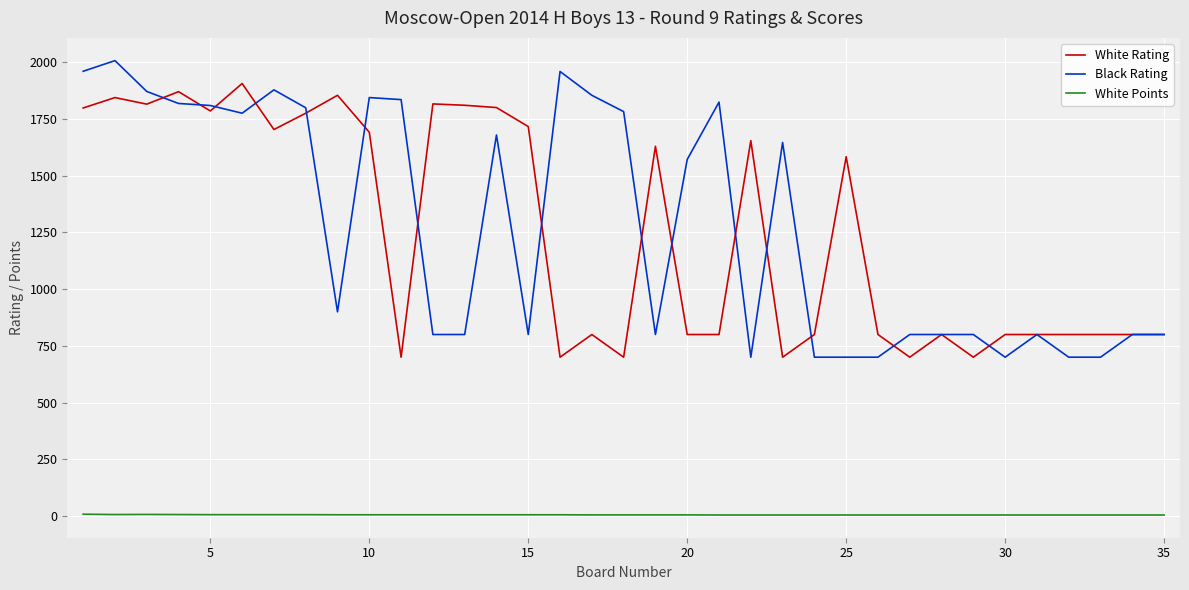

True or false: White Points and White Rating cross at least once.

False